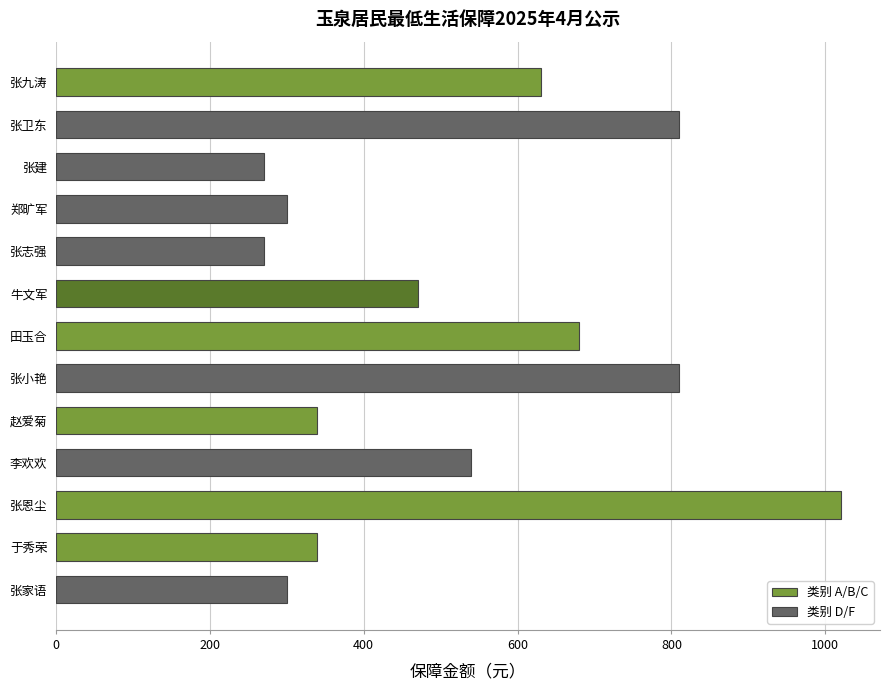

What is the maximum value shown in the chart?

1020